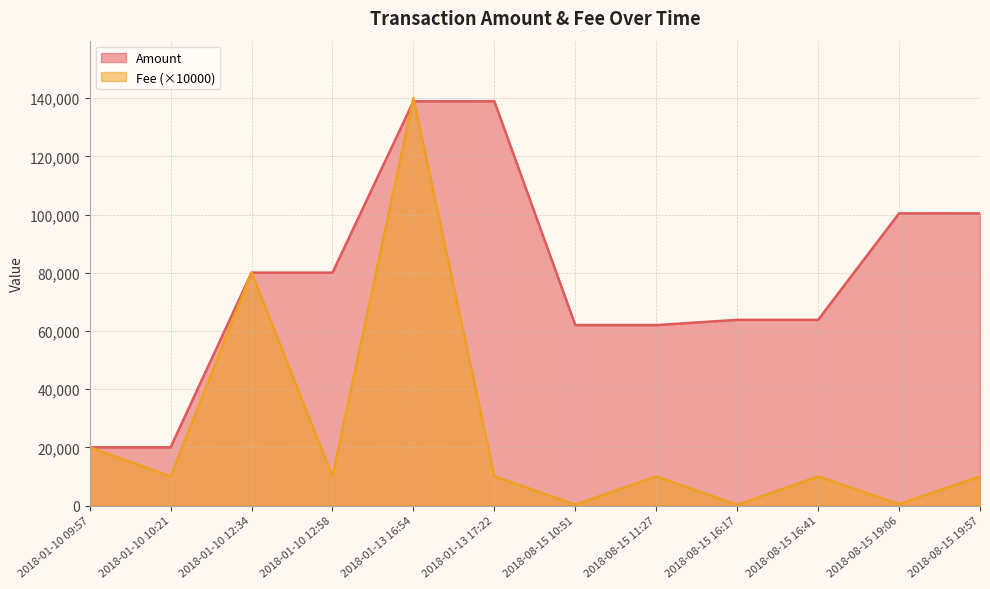

At which label does Amount reach its minimum?

2018-01-10 10:21